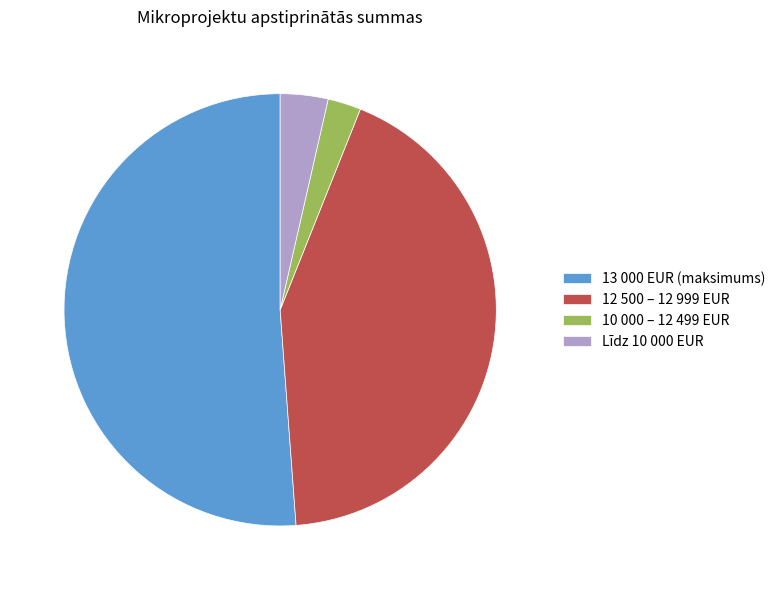

Which category accounts for the majority?

13 000 EUR (maksimums)